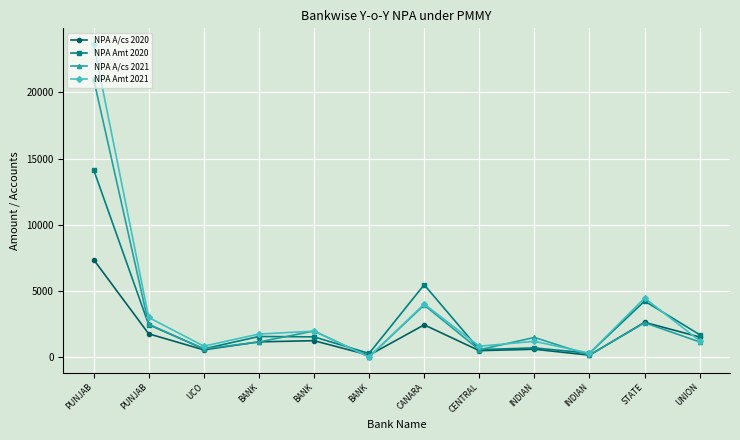

What are all the series names shown in the legend?

NPA A/cs 2020, NPA Amt 2020, NPA A/cs 2021, NPA Amt 2021